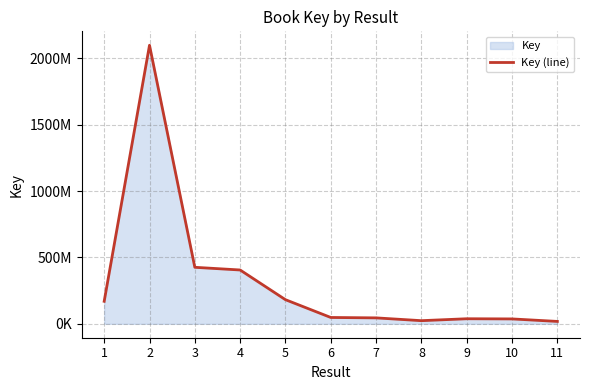

Rank the categories by value from lowest to highest.

11, 8, 10, 9, 7, 6, 1, 5, 4, 3, 2